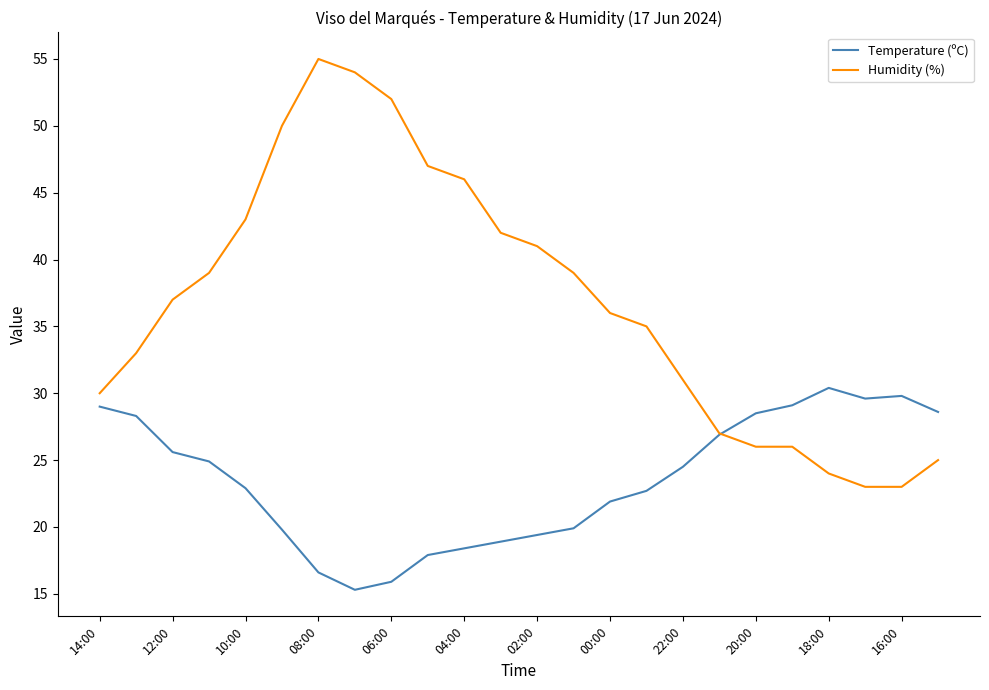

How many intersections are there between Temperature (ºC) and Humidity (%)?

1